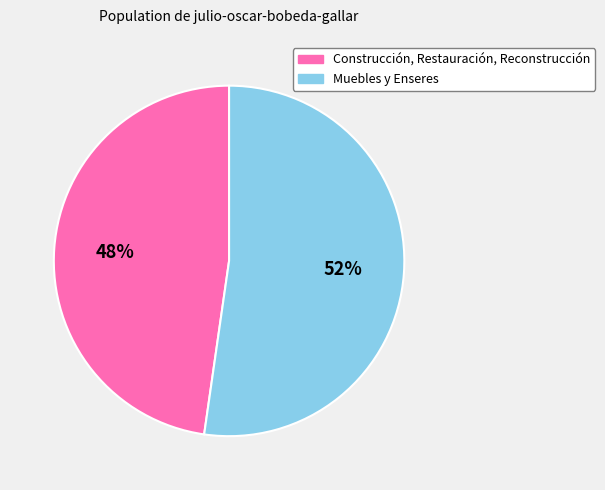

Is the sum of Construcción, Restauración, Reconstrucción and Muebles y Enseres greater than half?

Yes